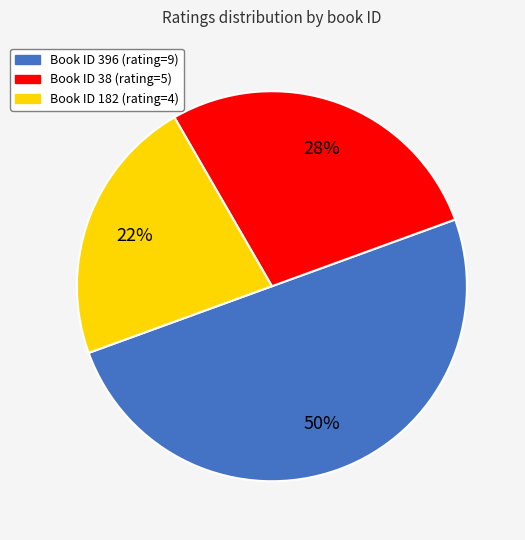

To the nearest percent, what is the average slice percentage?

33%